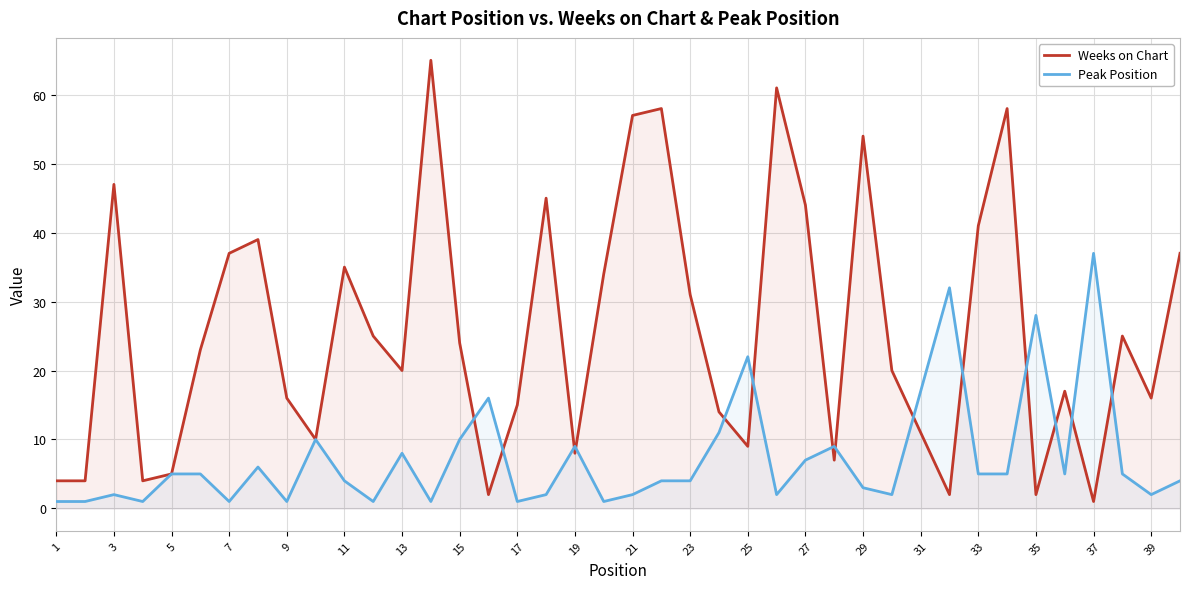

In Peak Position, how many points are higher than both neighbors (excluding endpoints)?

11